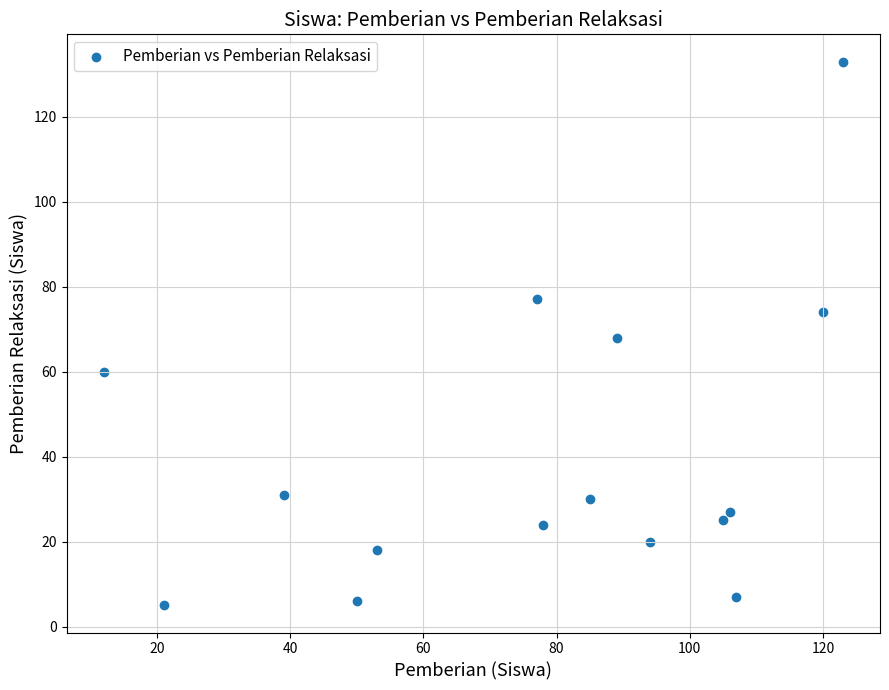

What is the range of Y values (max minus min)?

128